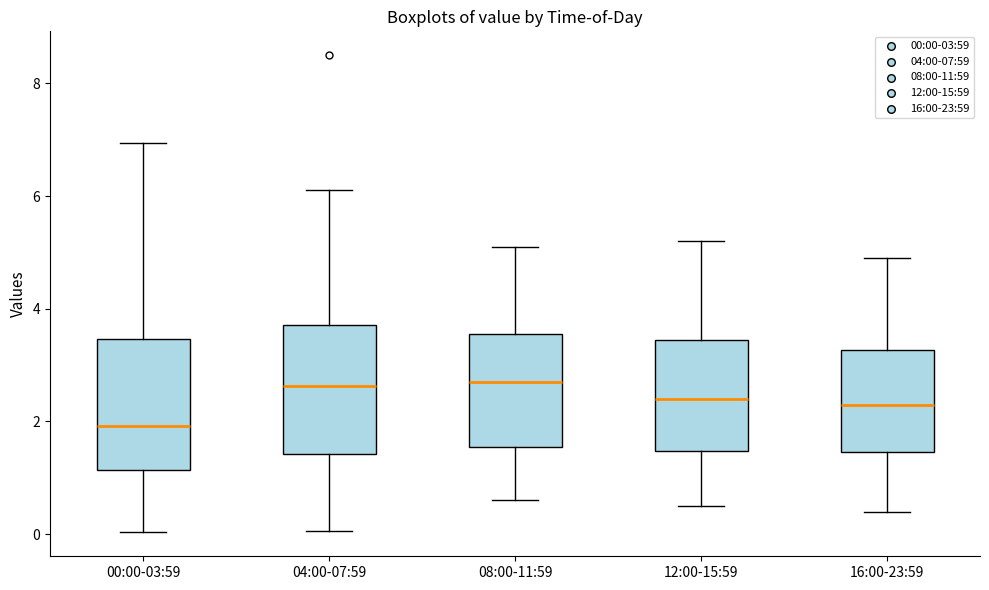

Reading left to right, read every box against the y-axis: the position of its median line, the range the box covers, and the ends of its whiskers. The values are not printed on the chart, so give them approximately, as read against the axis.

00:00-03:59: median 2.0, box 1.2 to 3.4, whiskers 0.0 to 7.0
04:00-07:59: median 2.6, box 1.4 to 3.8, whiskers 0.0 to 6.2
08:00-11:59: median 2.8, box 1.6 to 3.6, whiskers 0.6 to 5.2
12:00-15:59: median 2.4, box 1.4 to 3.4, whiskers 0.6 to 5.2
16:00-23:59: median 2.4, box 1.4 to 3.2, whiskers 0.4 to 5.0